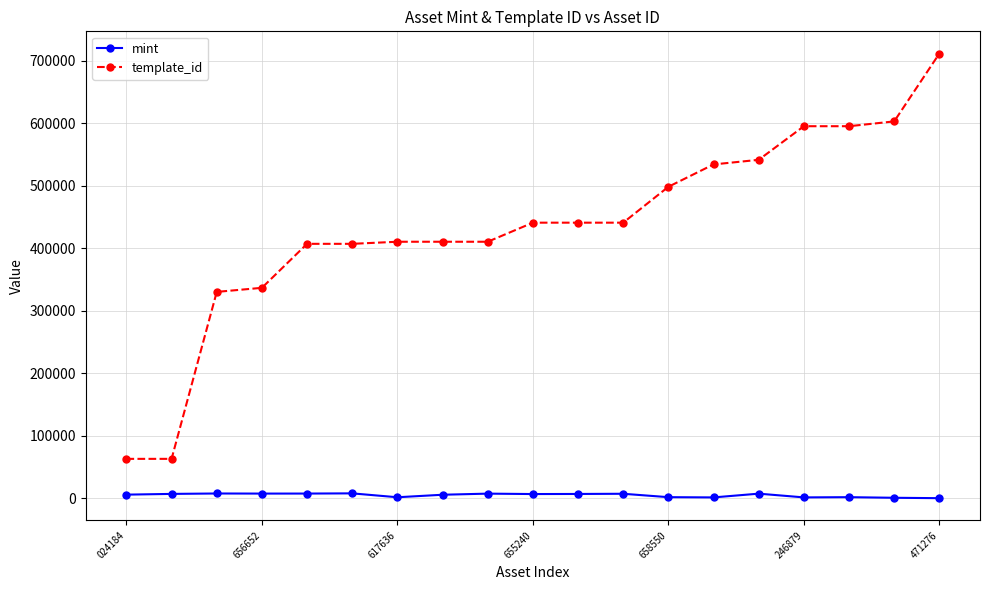

Which series has the largest range (max minus min)?

template_id